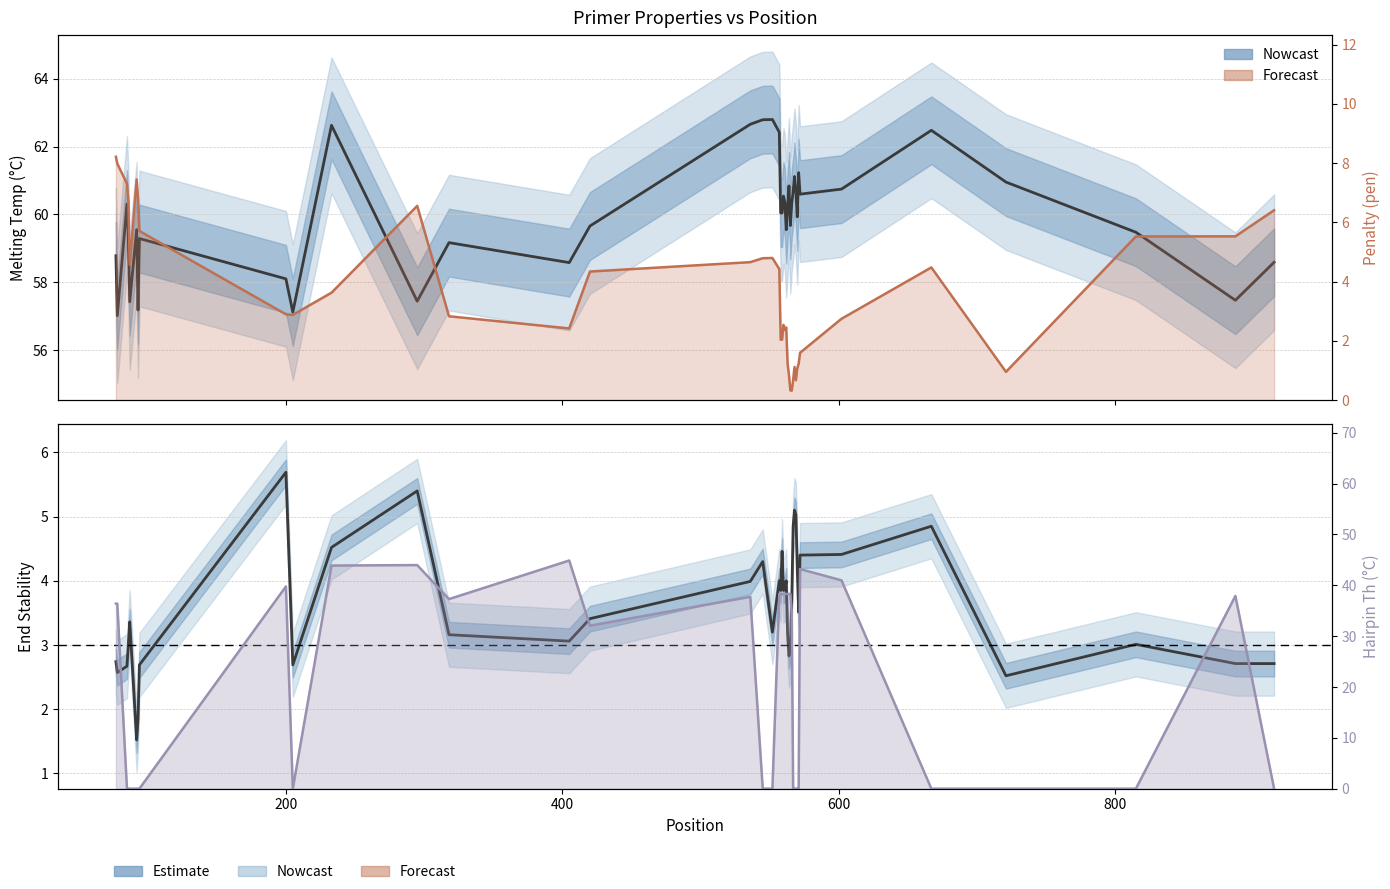

True or false: PRIMER_LEFT_0_TM and PRIMER_LEFT_0_END_STABILITY intersect in this chart.

False